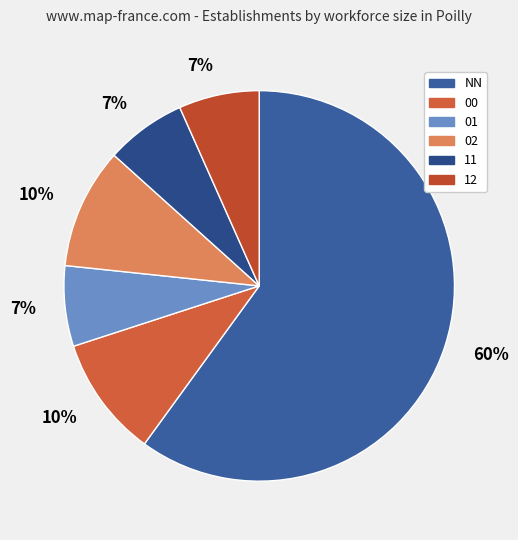

To the nearest percent, what is the difference between the largest and smallest slice percentages?

53%